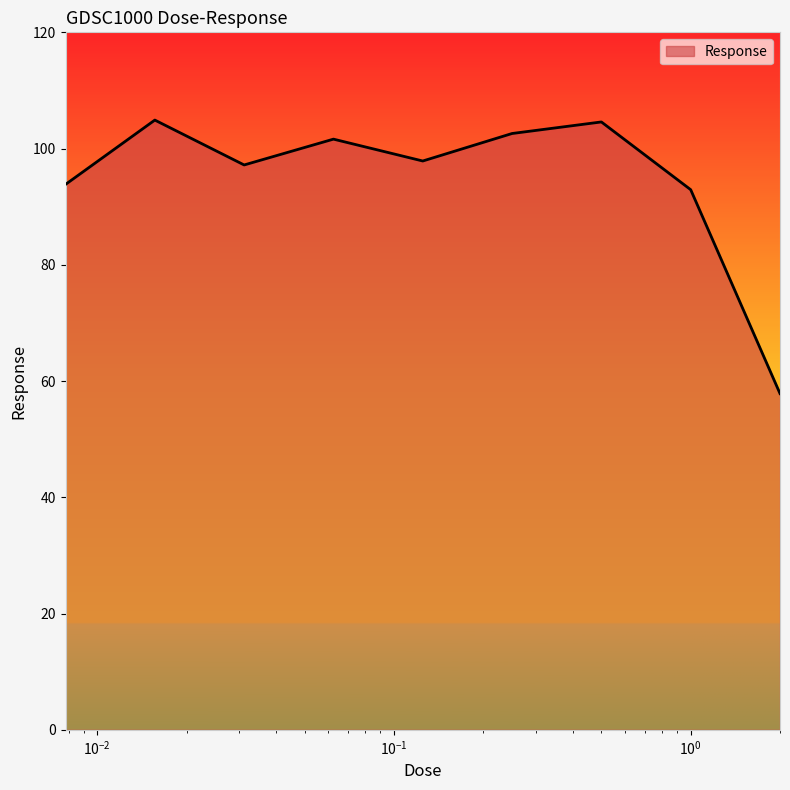

What is the maximum value shown in the chart?

104.9